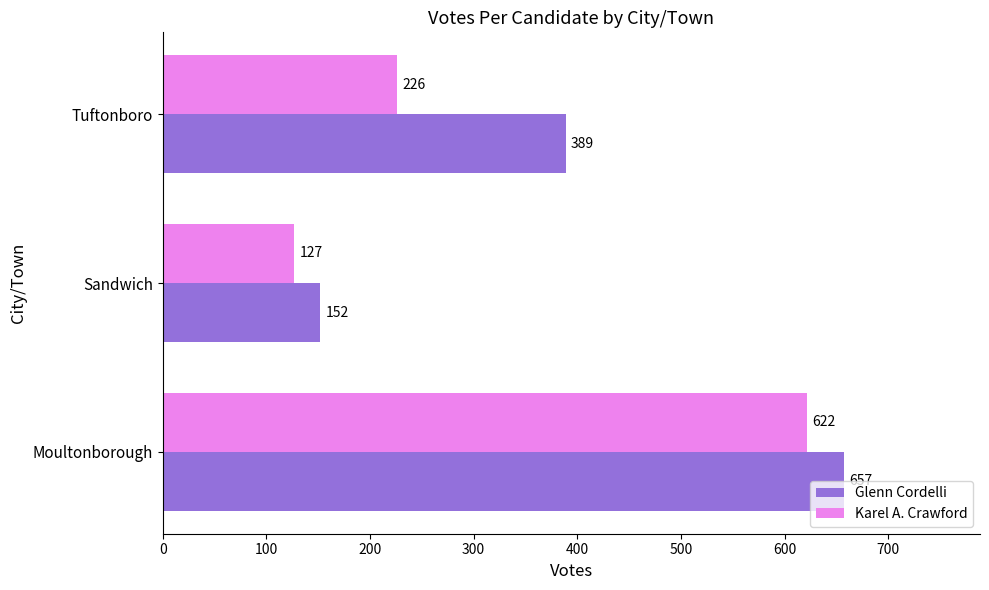

Count the Karel A. Crawford values in the range 127 to 622.

3